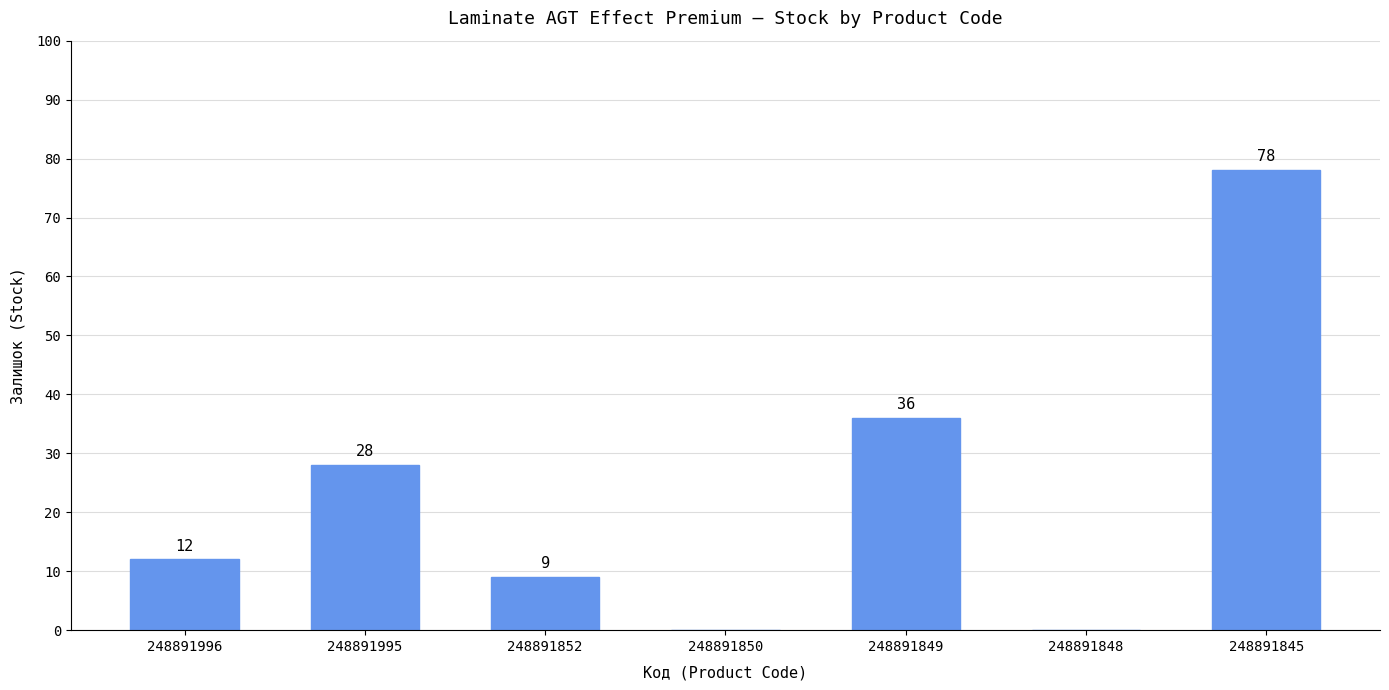

Reading right to left, what are all the values shown in this chart?

248891845=78	248891848=0	248891849=36	248891850=0	248891852=9	248891995=28	248891996=12